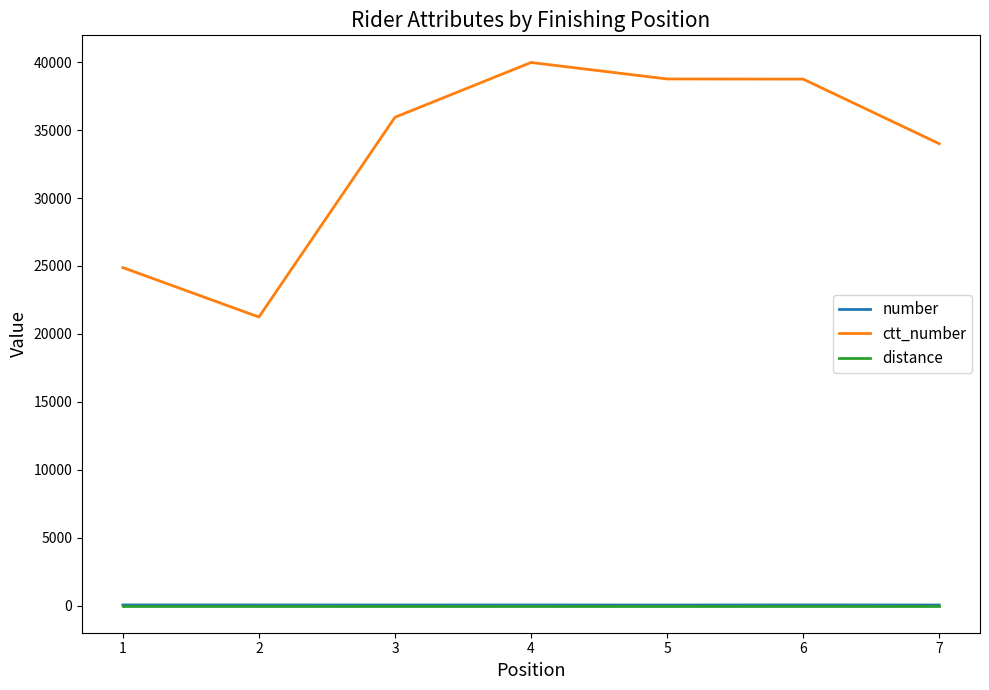

True or false: ctt_number and distance intersect in this chart.

False